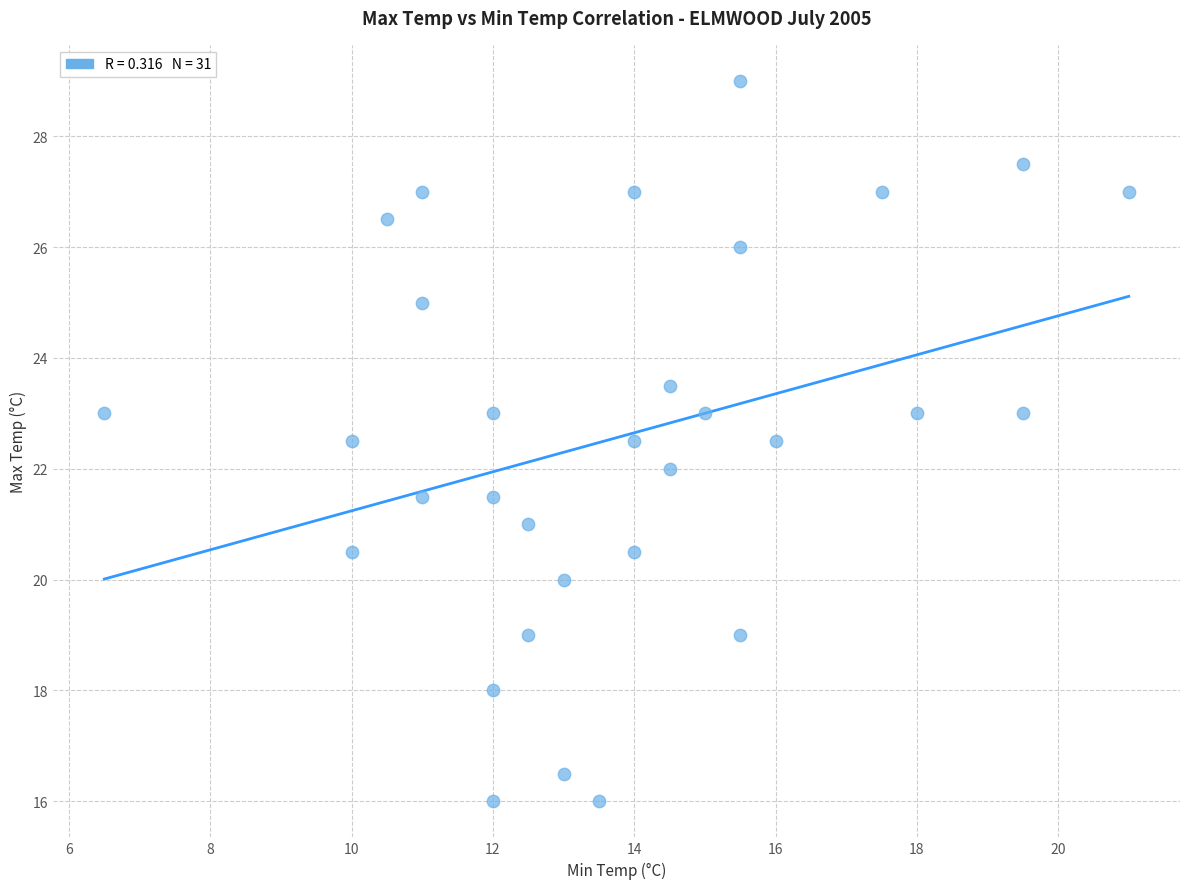

What is the range of X values (max minus min)?

14.5